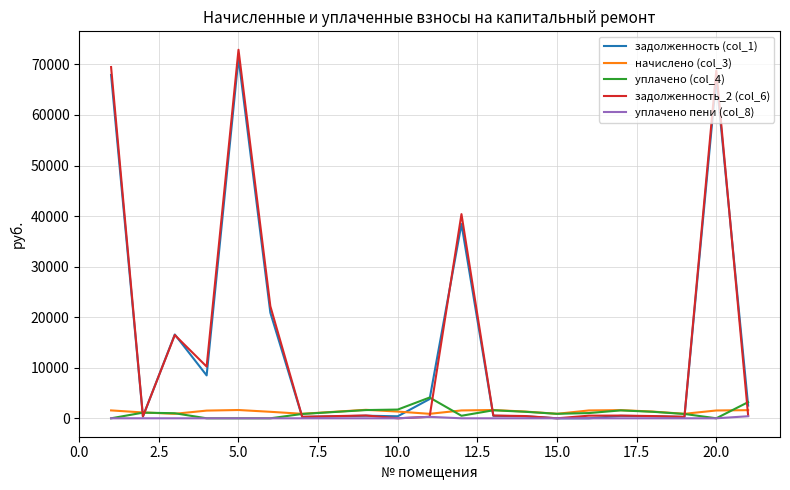

Which series has the widest spread of values?

задолженность_2 (col_6)